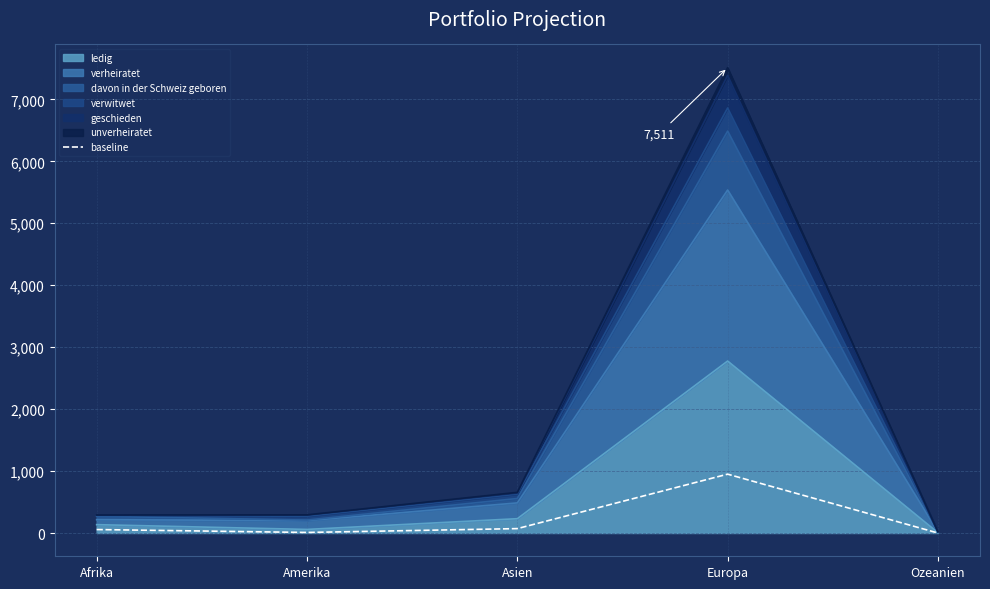

How many lines are shown in the chart?

1